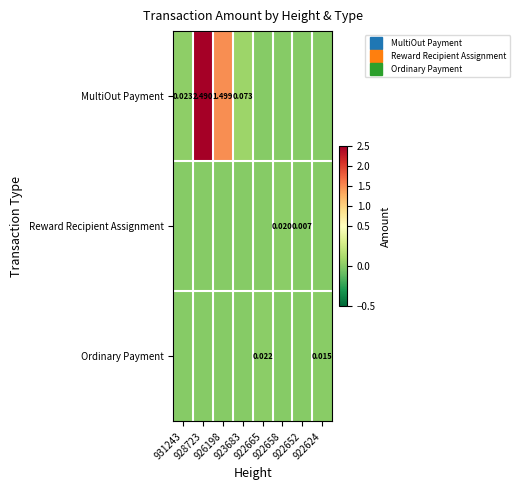

Which series has the largest range (max minus min)?

MultiOut Payment